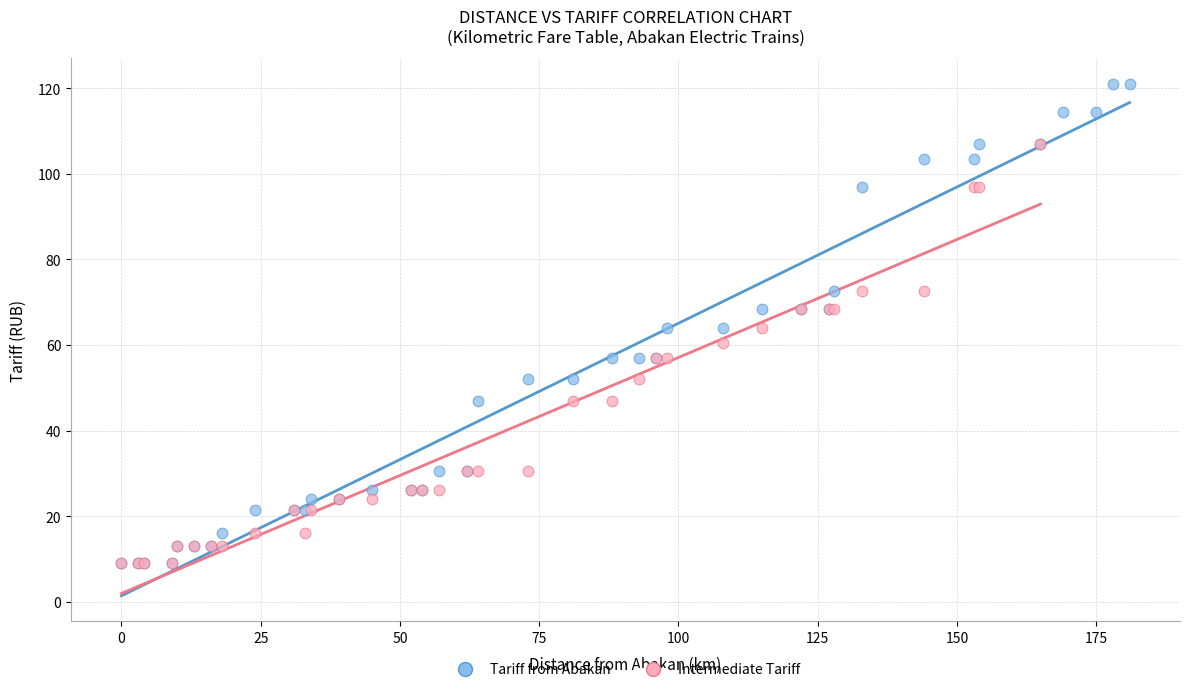

Which series reaches the maximum Y coordinate?

Tariff from Abakan